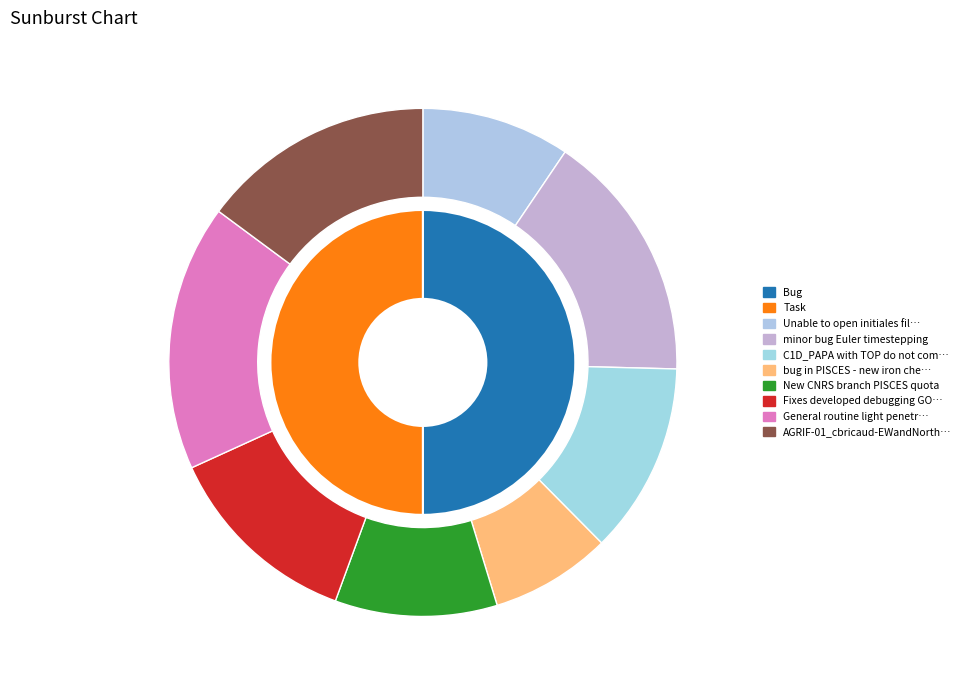

Which series has the largest range (max minus min)?

Bug